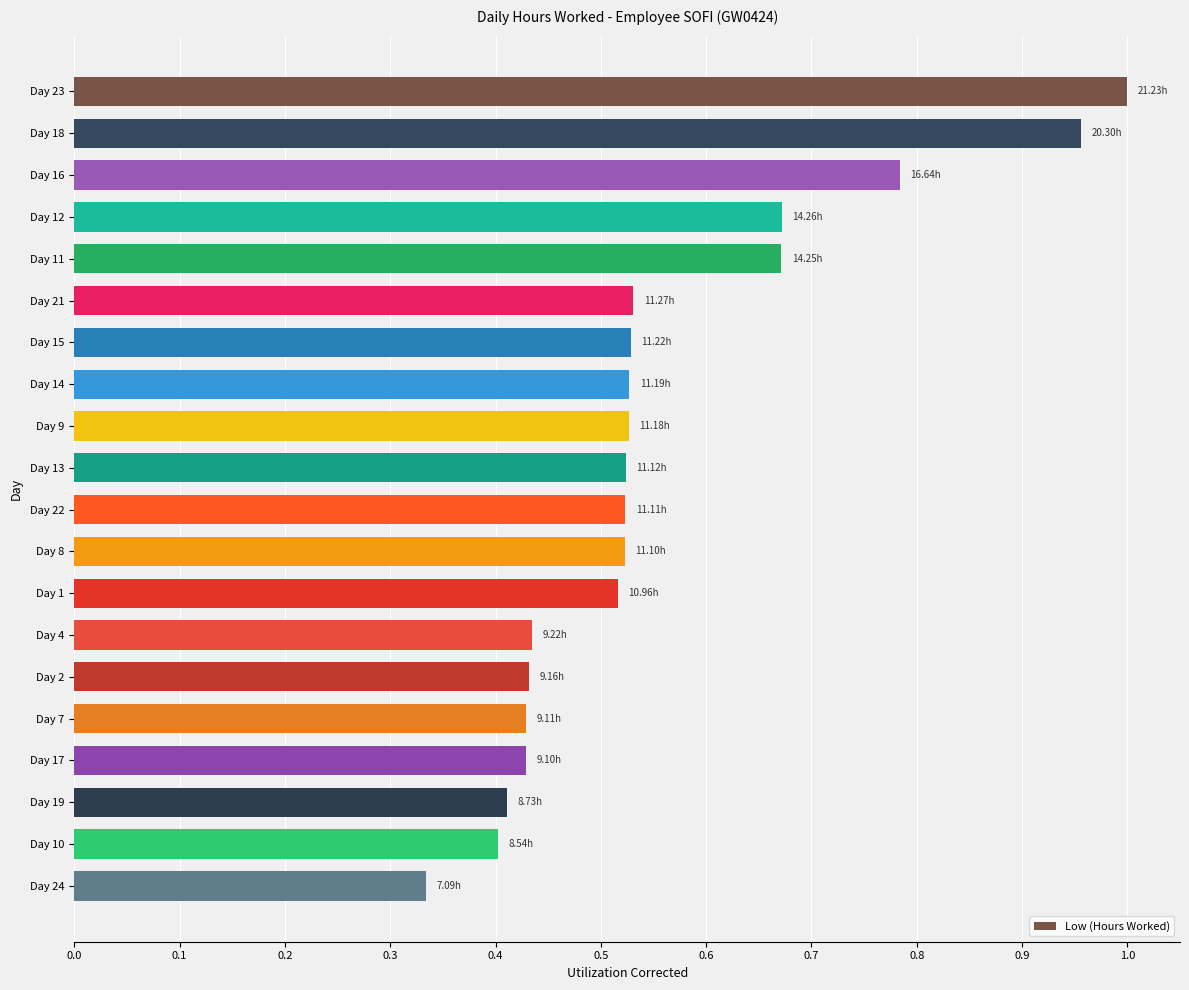

What is the sum of all values?

11.2